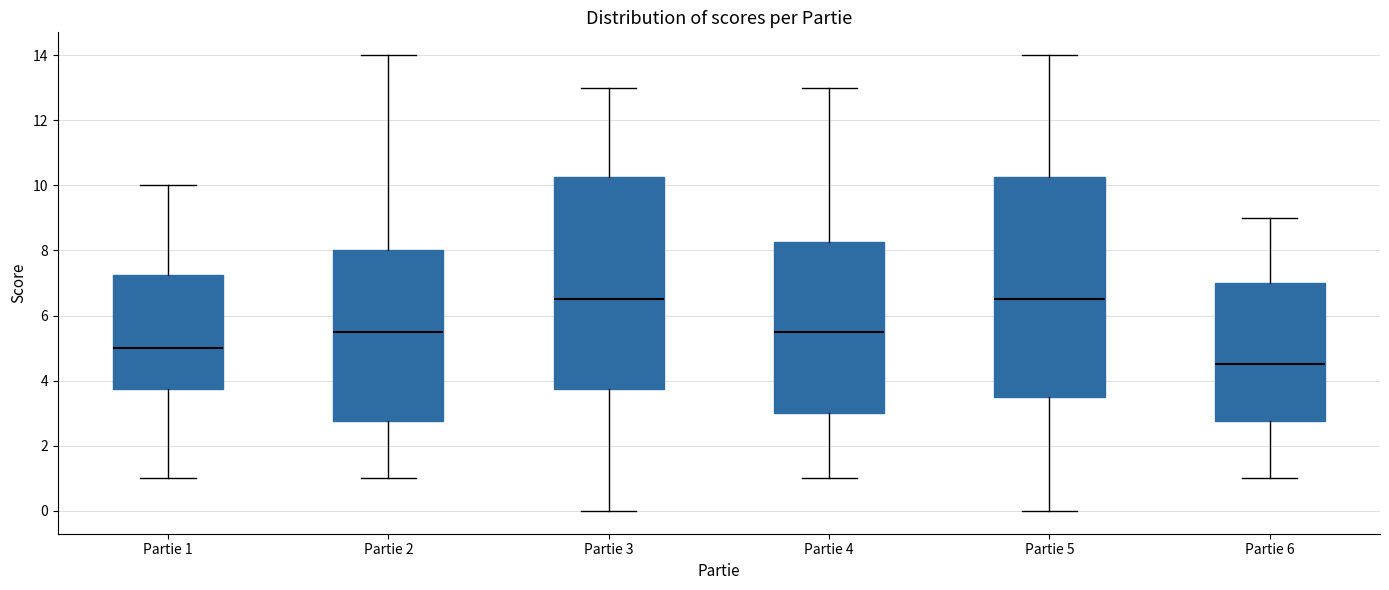

Which box's median line is the lowest?

Partie 6